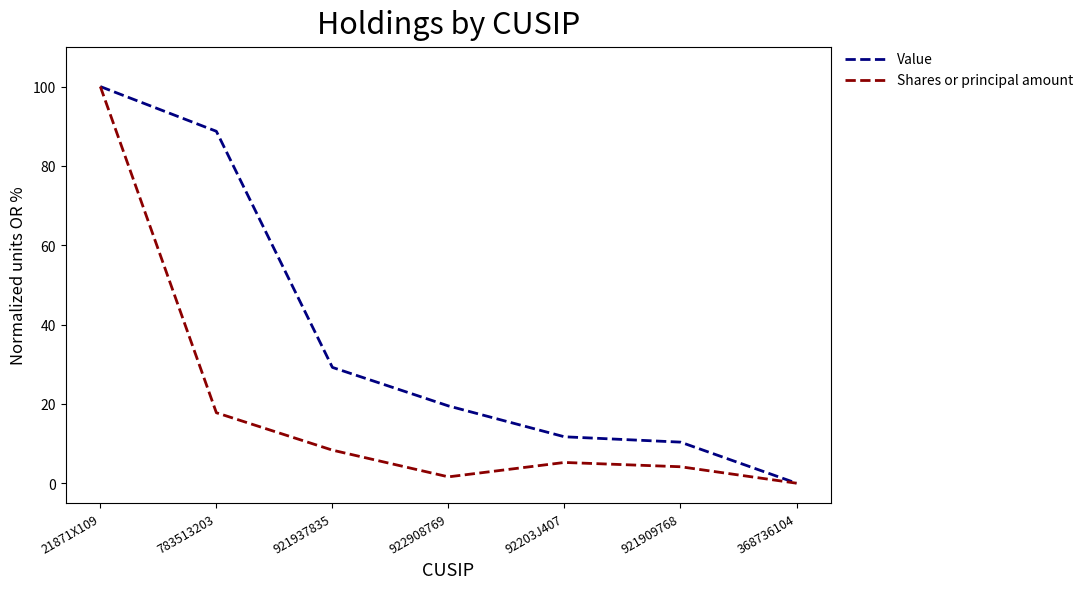

The Value series shows 0.0 at 368736104. True or false?

True